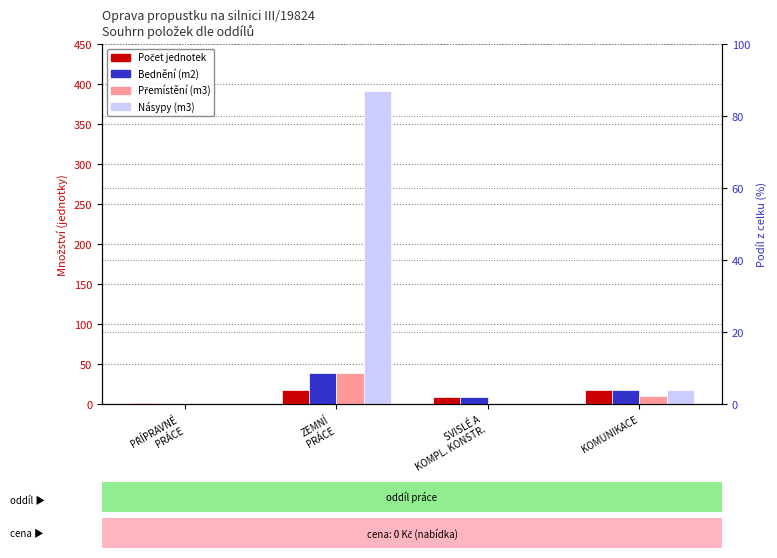

At which category is the sum across all series the highest?

ZEMNÍ
PRÁCE